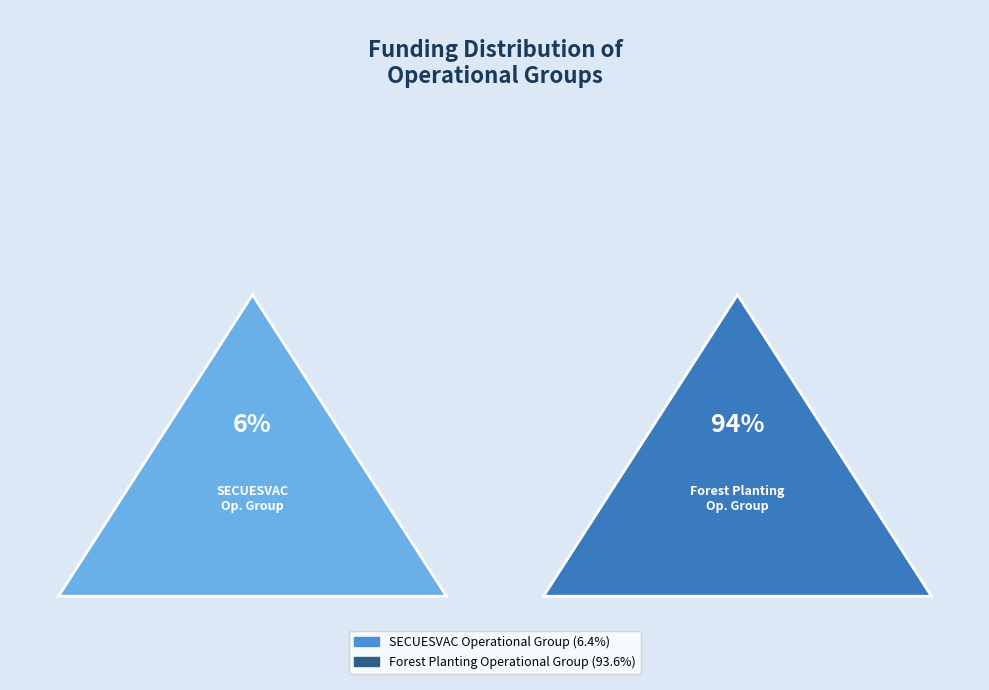

Rank the categories by value from highest to lowest.

Forest Planting Operational Group, SECUESVAC Operational Group